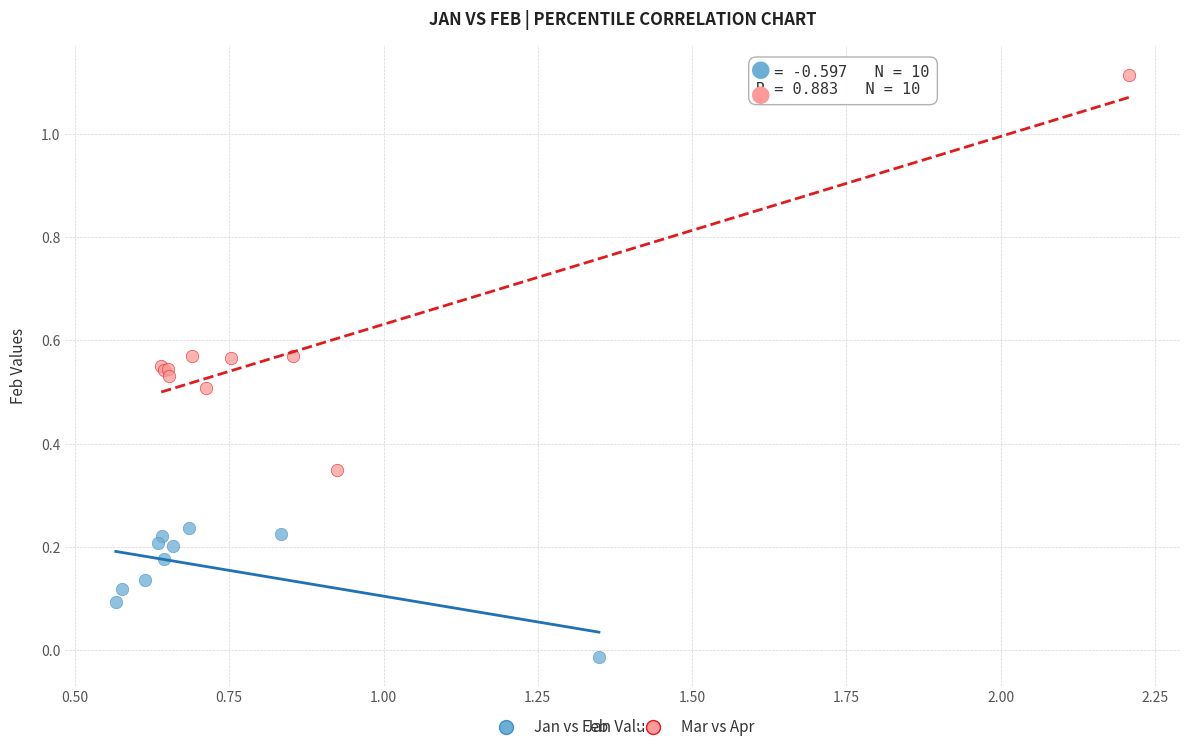

Which series reaches the minimum Y coordinate?

Jan vs Feb